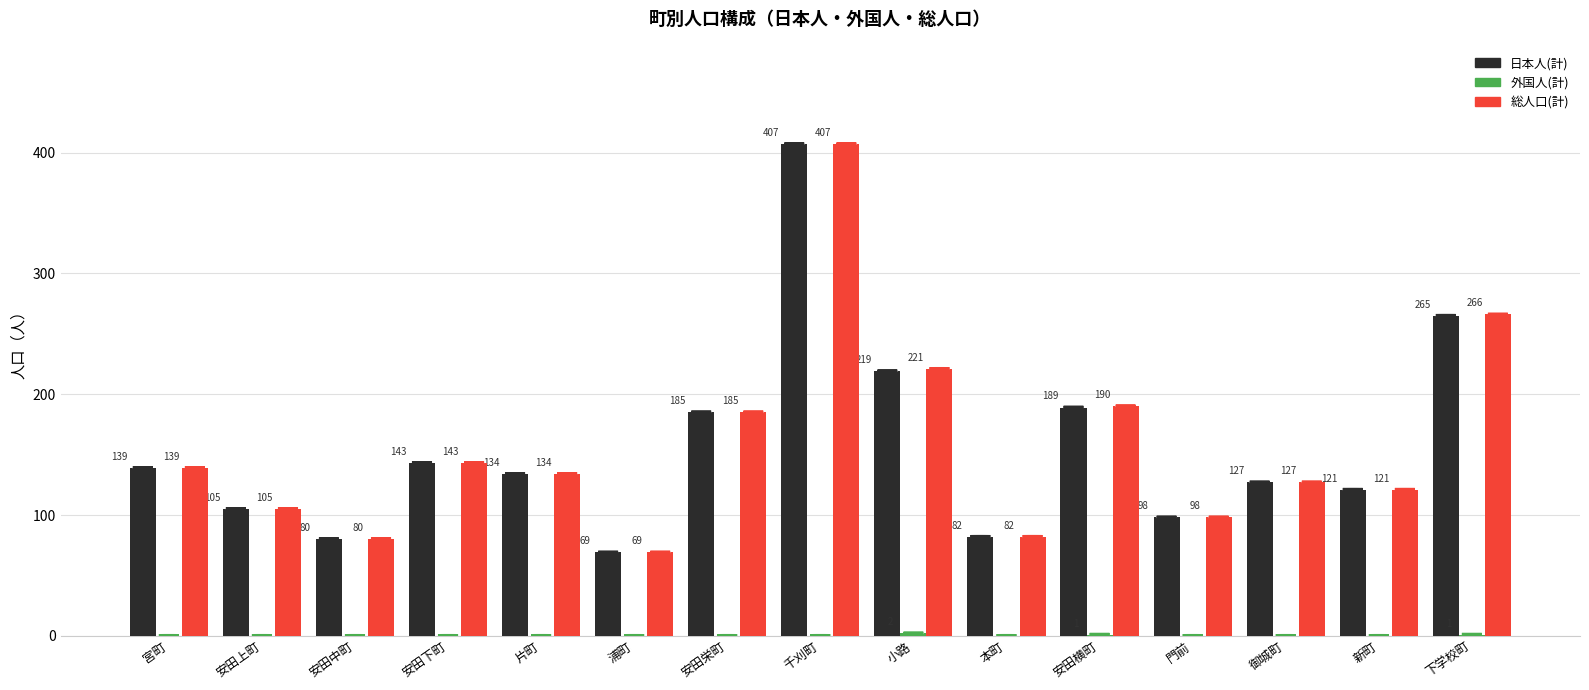

Is it true that 総人口(計) equals 132 at 小路?

False